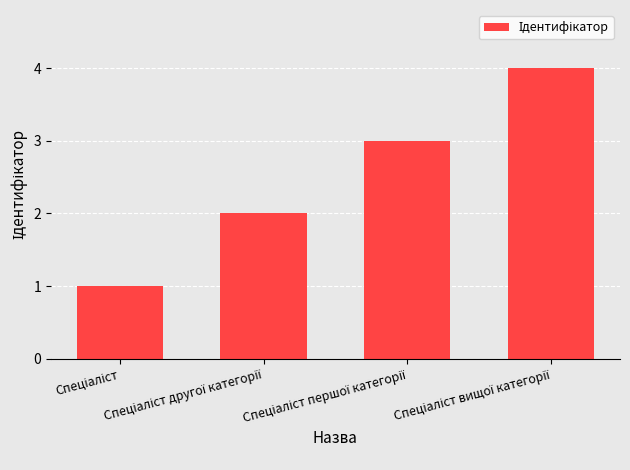

What is the difference between the second highest and second lowest values?

1